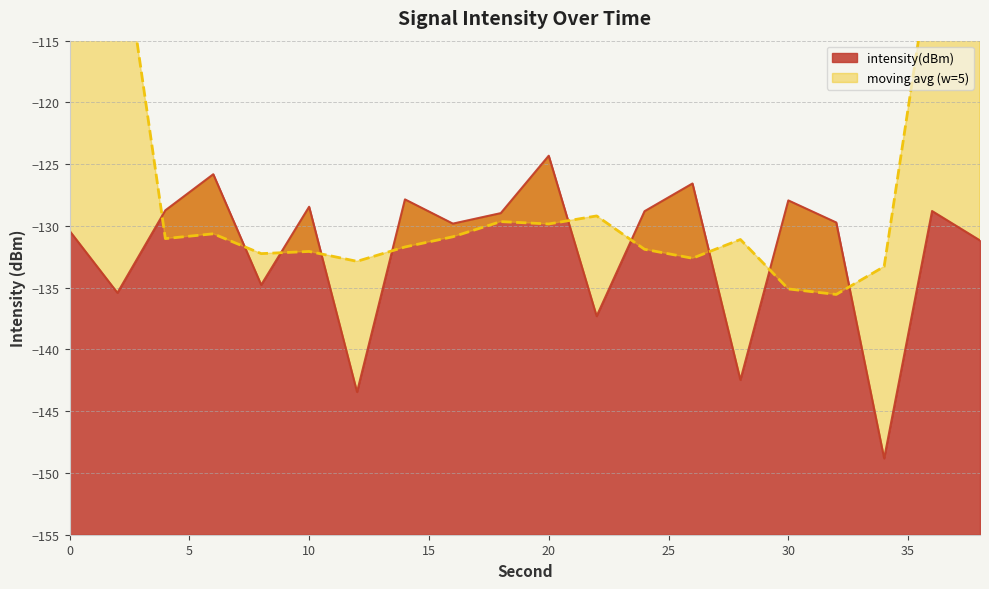

What is the change in value from 0 to 16?

+0.6